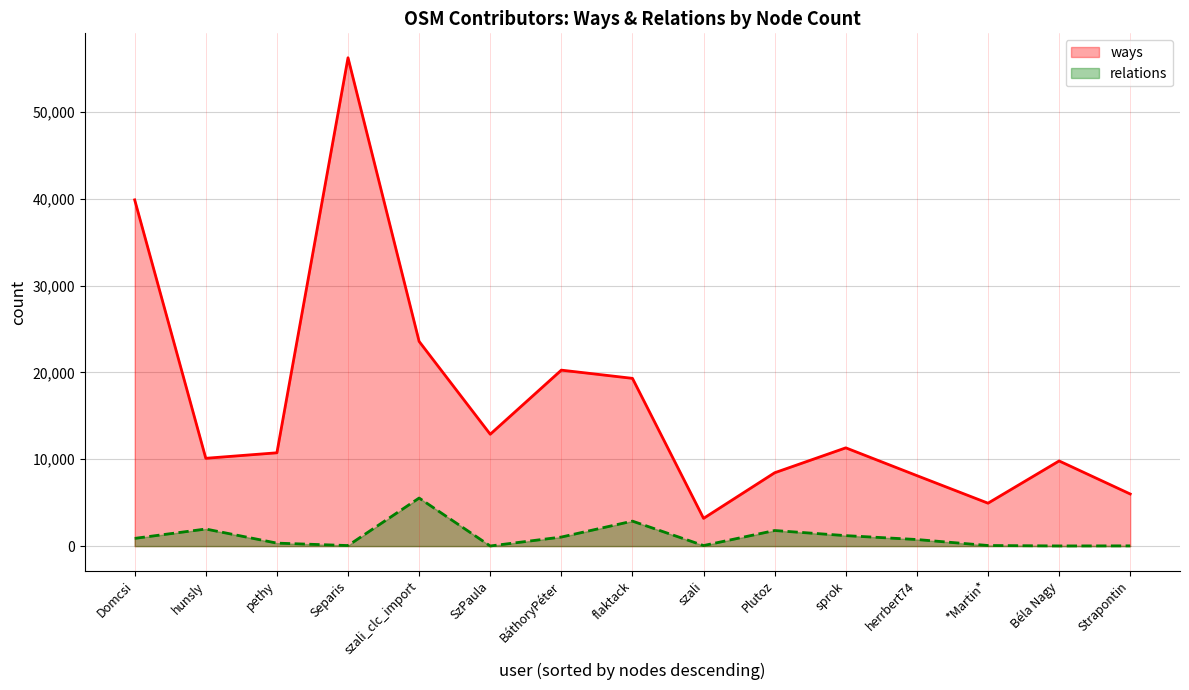

How many data points in relations are less than 757?

7